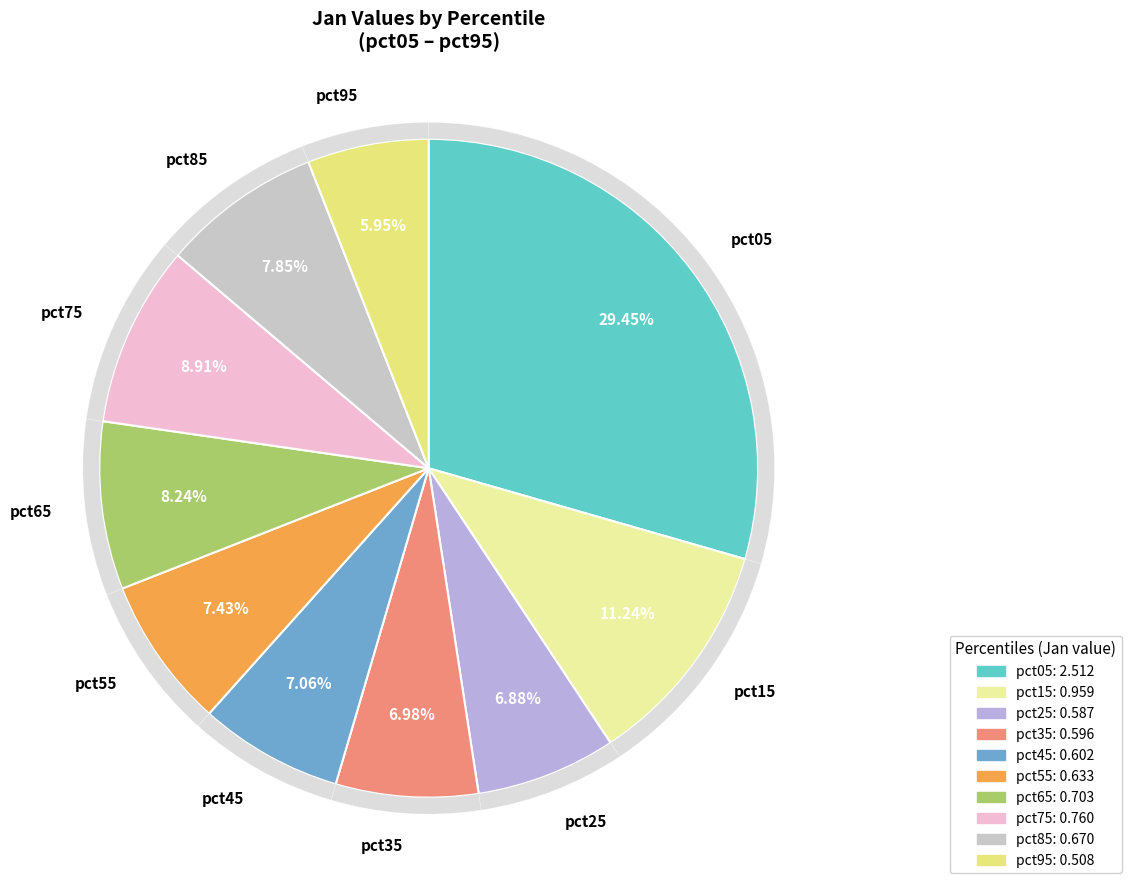

Combined, what portion of the pie is pct15 and pct35?

18.2%